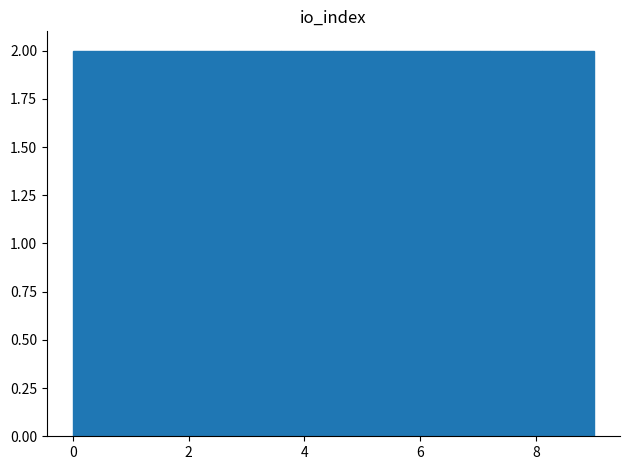

How tall is the bar that spans 1.8 to 2.7 on the x-axis? Neither the bar edges nor the heights are printed on the chart, so give them approximately, as read against the axes.

2